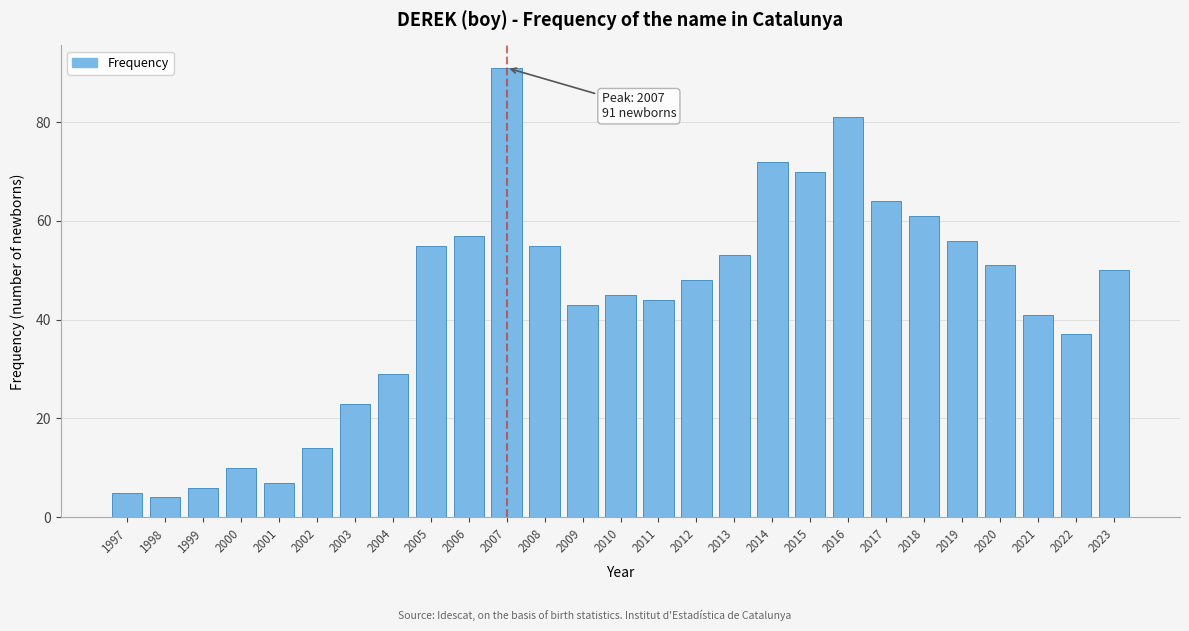

Reading left to right, transcribe all the data shown in this chart.

5	4	6	10	7	14	23	29	55	57	91	55	43	45	44	48	53	72	70	81	64	61	56	51	41	37	50